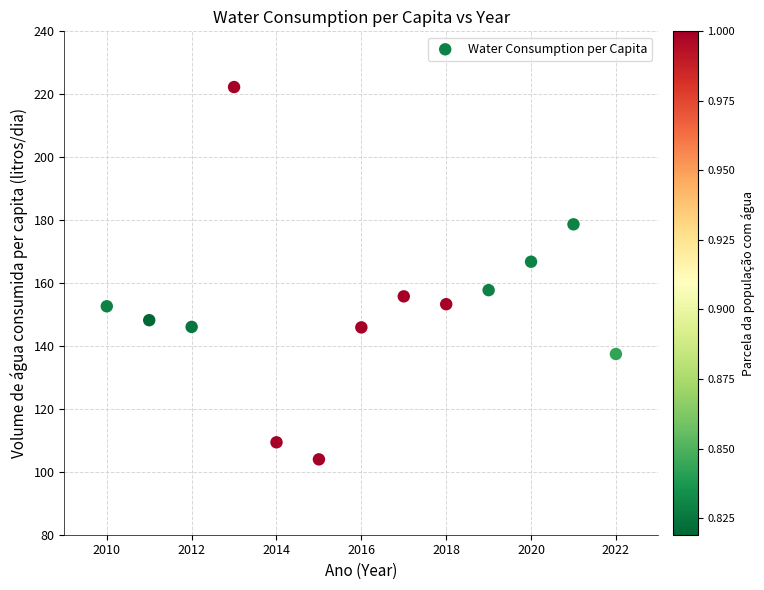

What is the range of Y values (max minus min)?

118.3